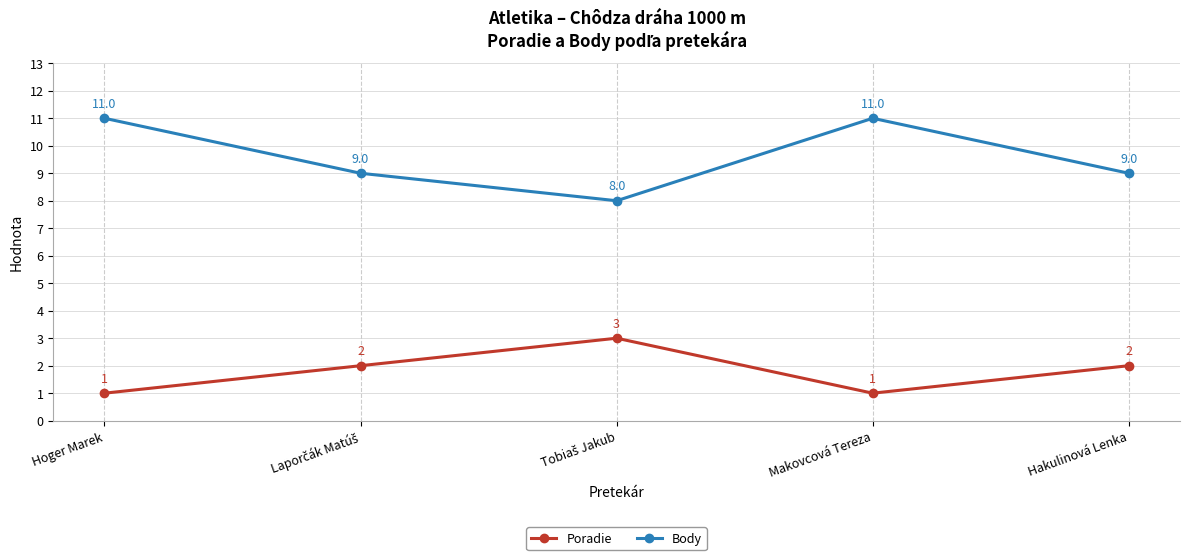

In Poradie, how many points are higher than both neighbors (excluding endpoints)?

1